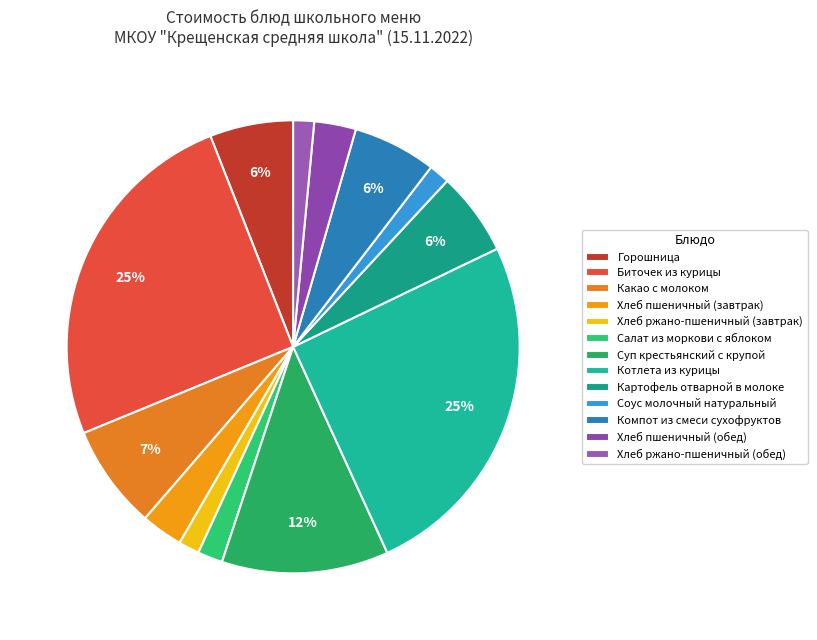

Does any single category account for the majority?

No